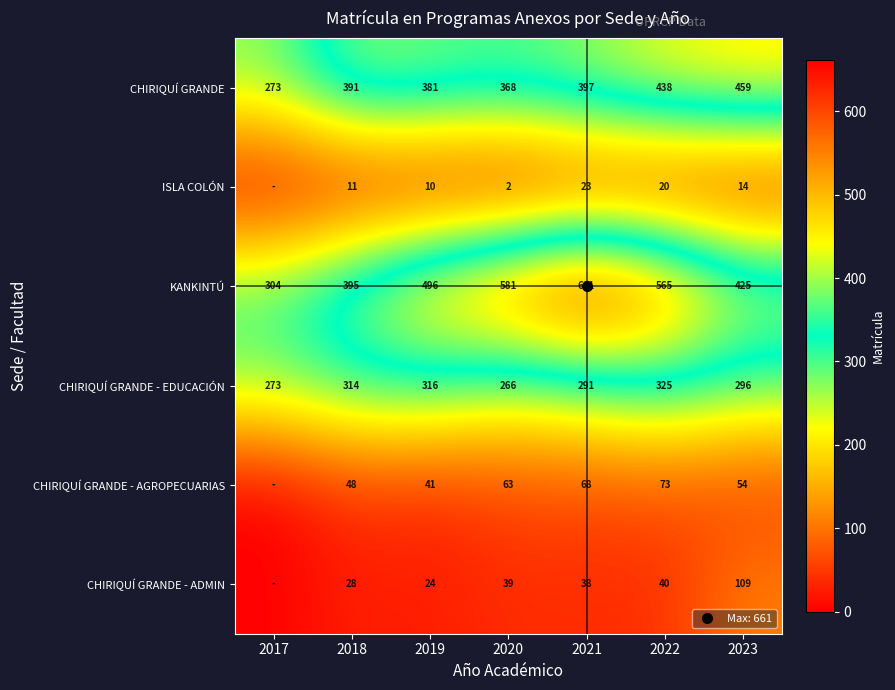

Rank the series at 2017 from highest to lowest value.

KANKINTÚ, CHIRIQUÍ GRANDE, CHIRIQUÍ GRANDE - EDUCACIÓN, ISLA COLÓN, CHIRIQUÍ GRANDE - AGROPECUARIAS, CHIRIQUÍ GRANDE - ADMIN